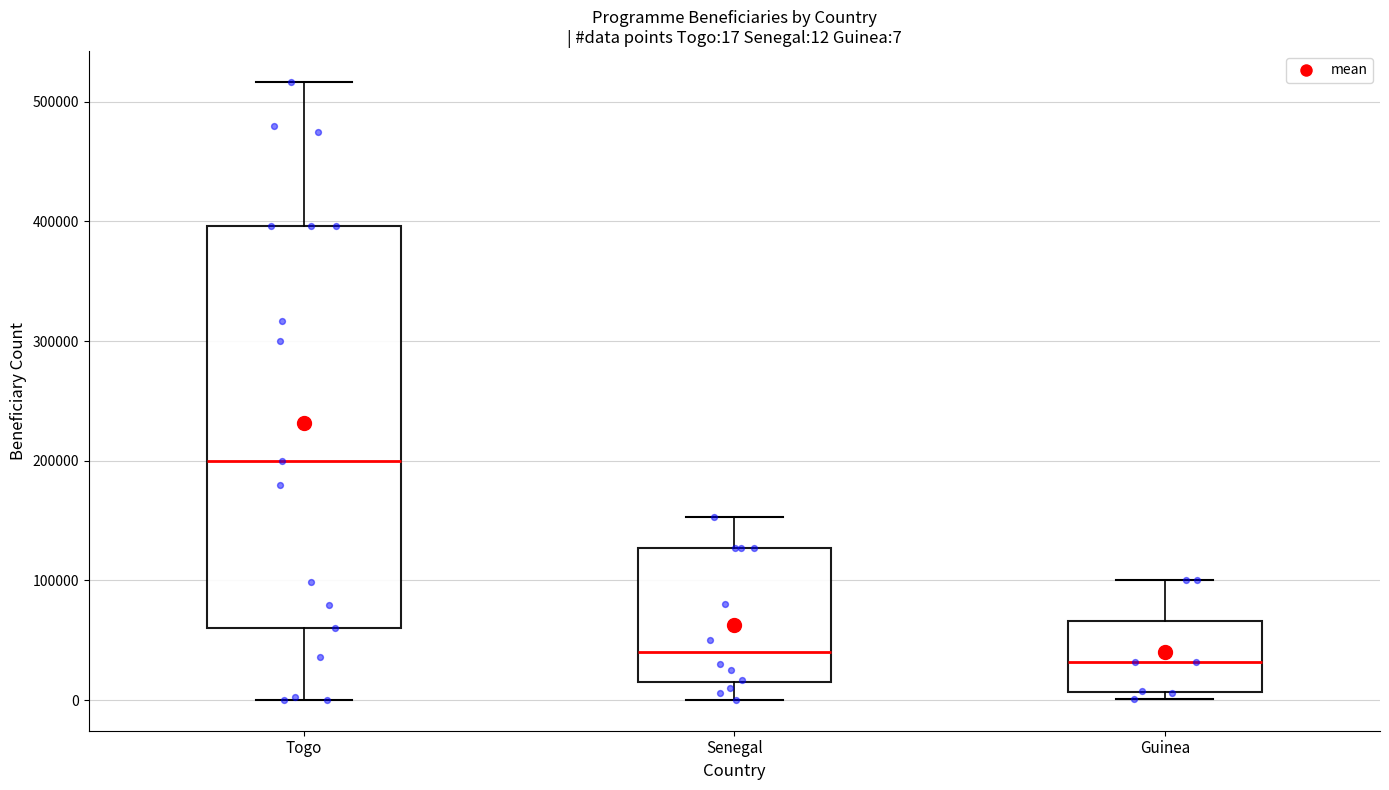

Which box is the tallest, from its lower edge to its upper edge?

Togo